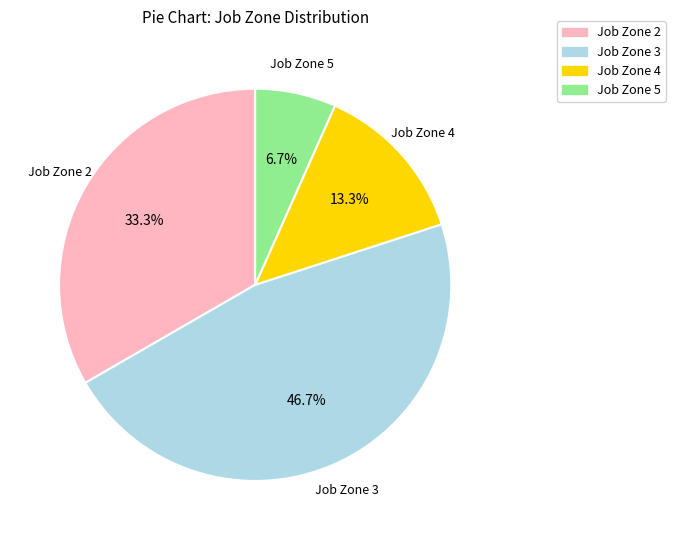

Which slice is the largest?

Job Zone 3